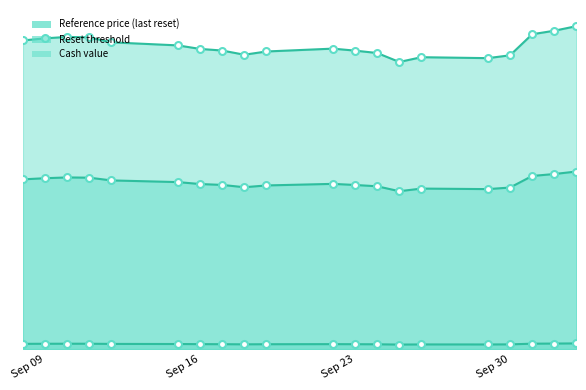

True or false: Reference price (last reset) and Cash value cross at least once.

False